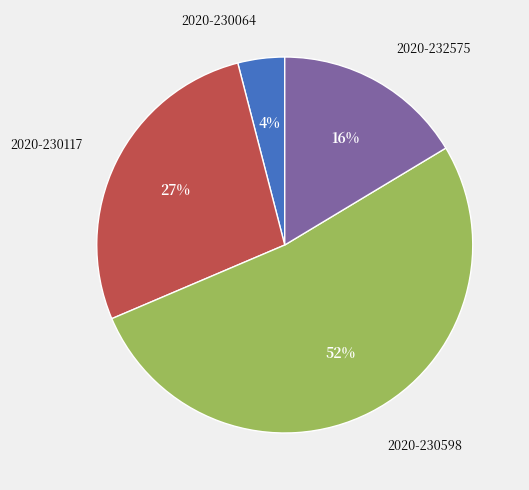

Count the number of slices in the pie.

4